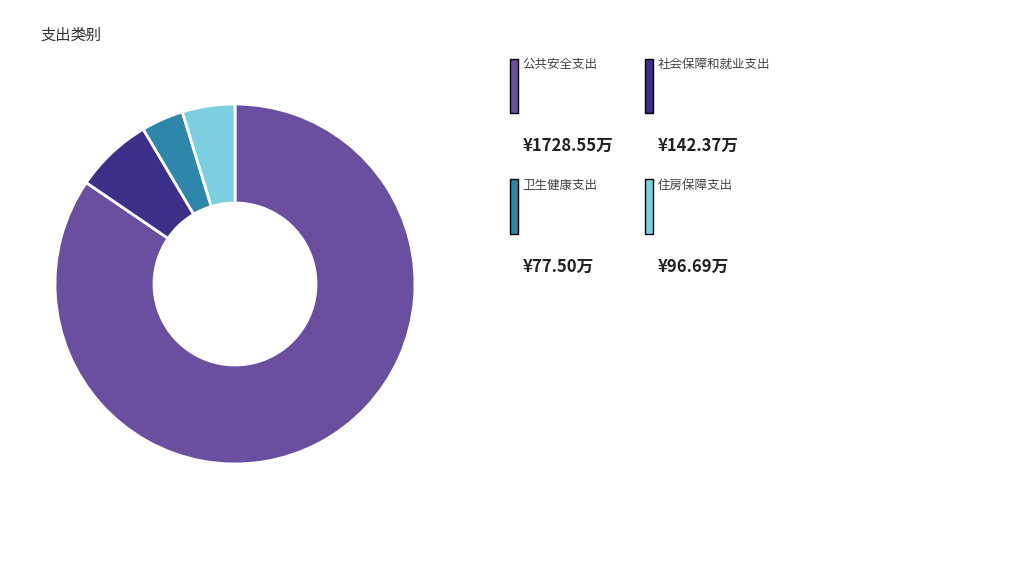

Is there any slice that represents more than half of the pie?

Yes